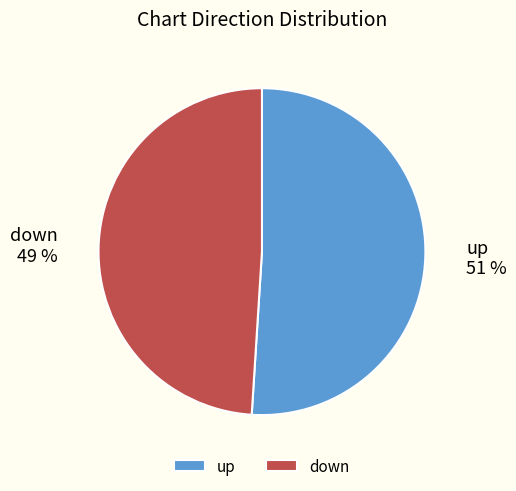

To the nearest percent, what is the difference between the largest and smallest slice percentages?

2%